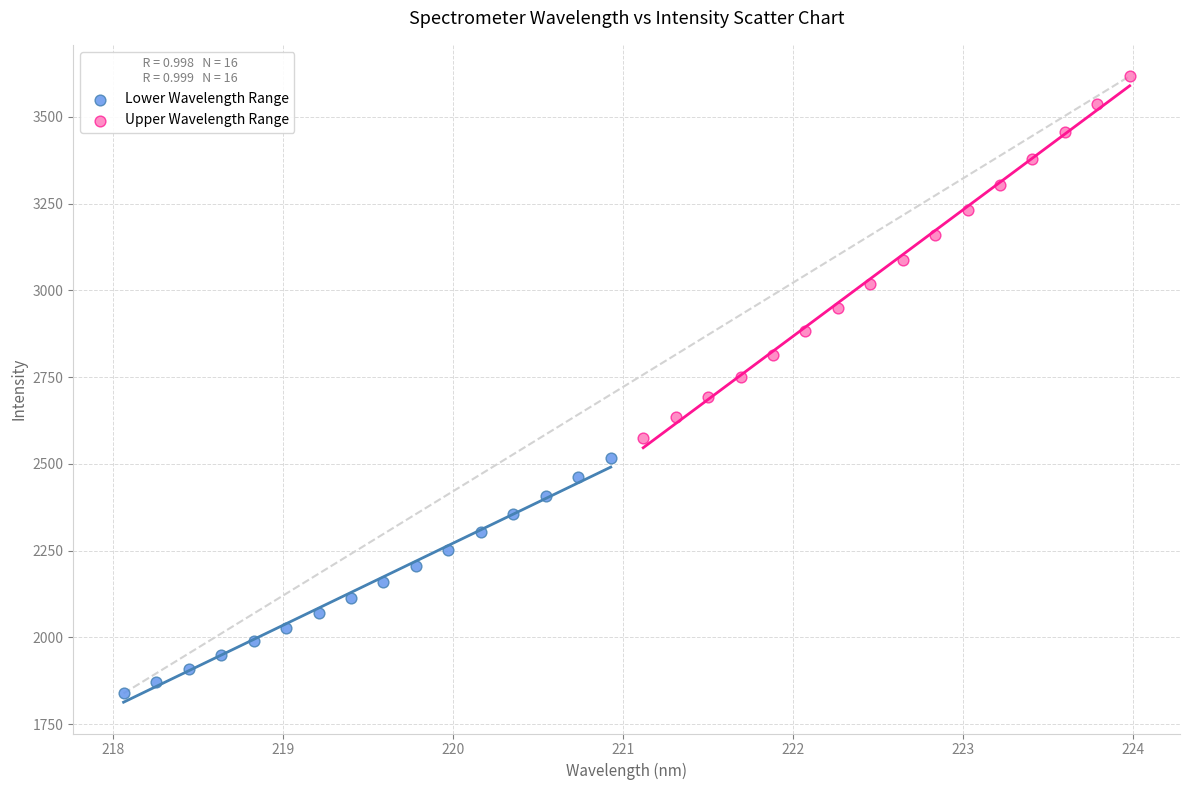

What are all the series names shown in the legend?

Lower Wavelength Range, Upper Wavelength Range